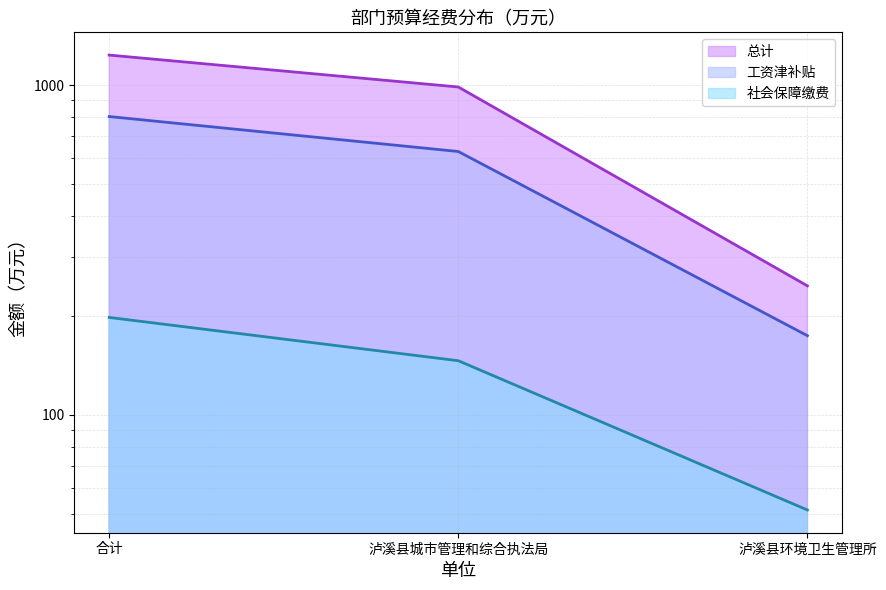

Which series changed the most between 泸溪县城市管理和综合执法局 and 泸溪县环境卫生管理所?

总计